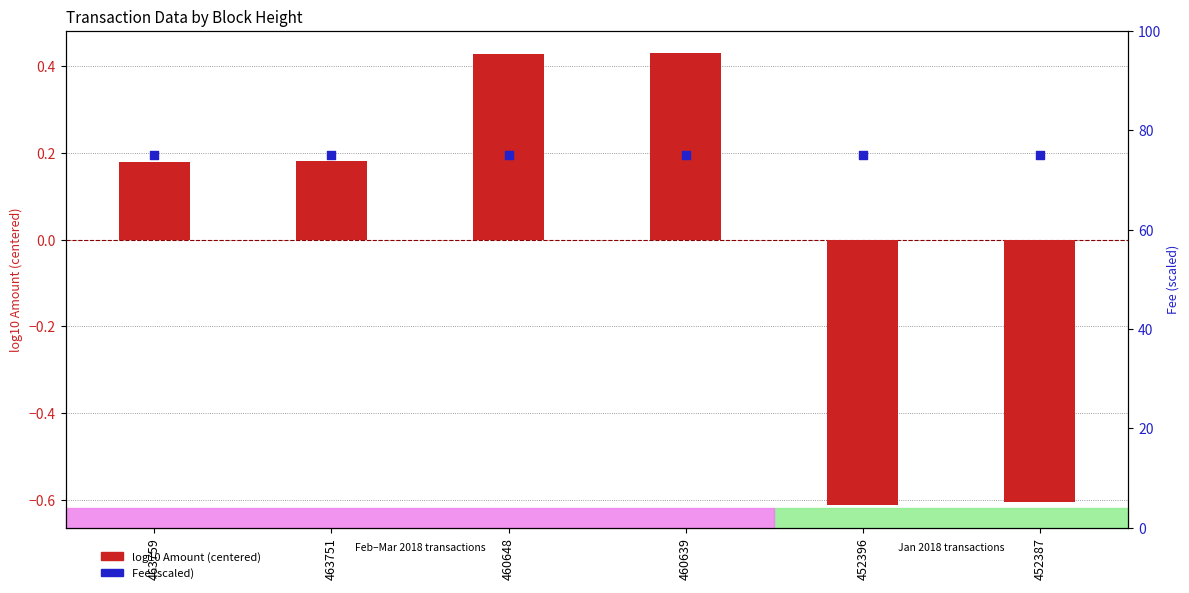

At which category is the sum across all series the highest?

460639